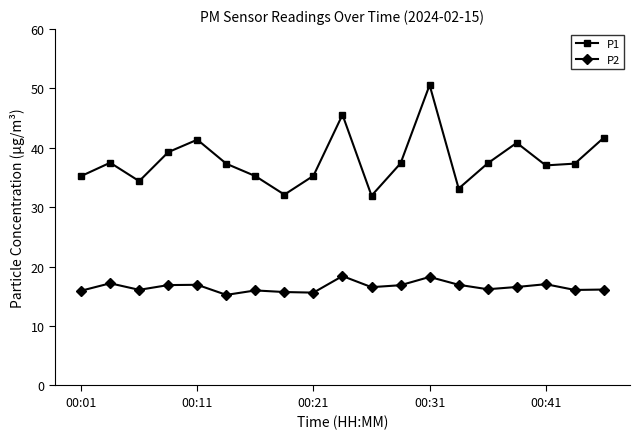

Rank the series by their average value, from highest to lowest.

P1, P2